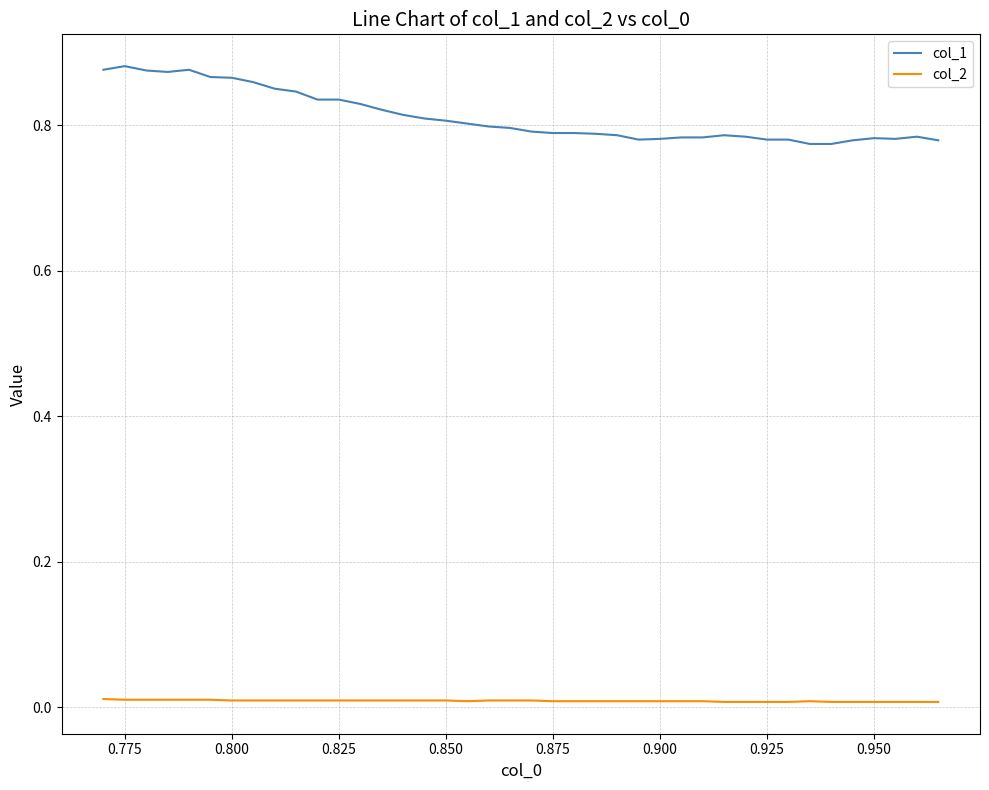

Rank the series by their average value, from highest to lowest.

col_1, col_2